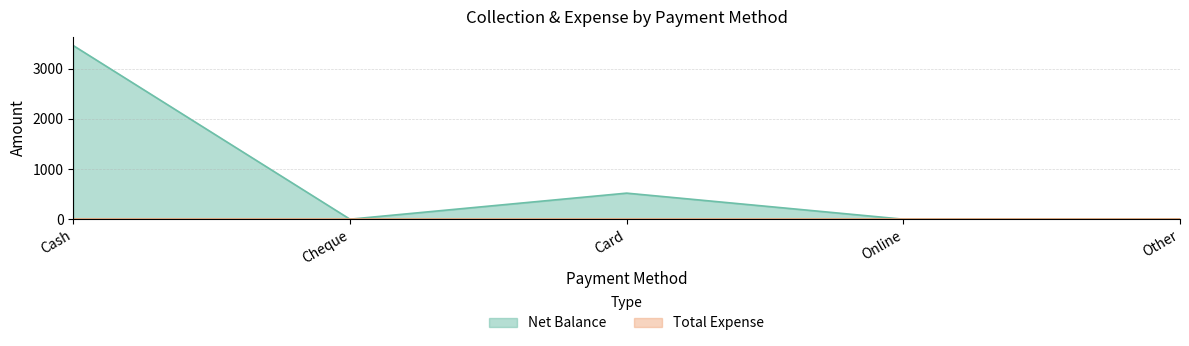

What is the maximum value shown in the chart?

3465